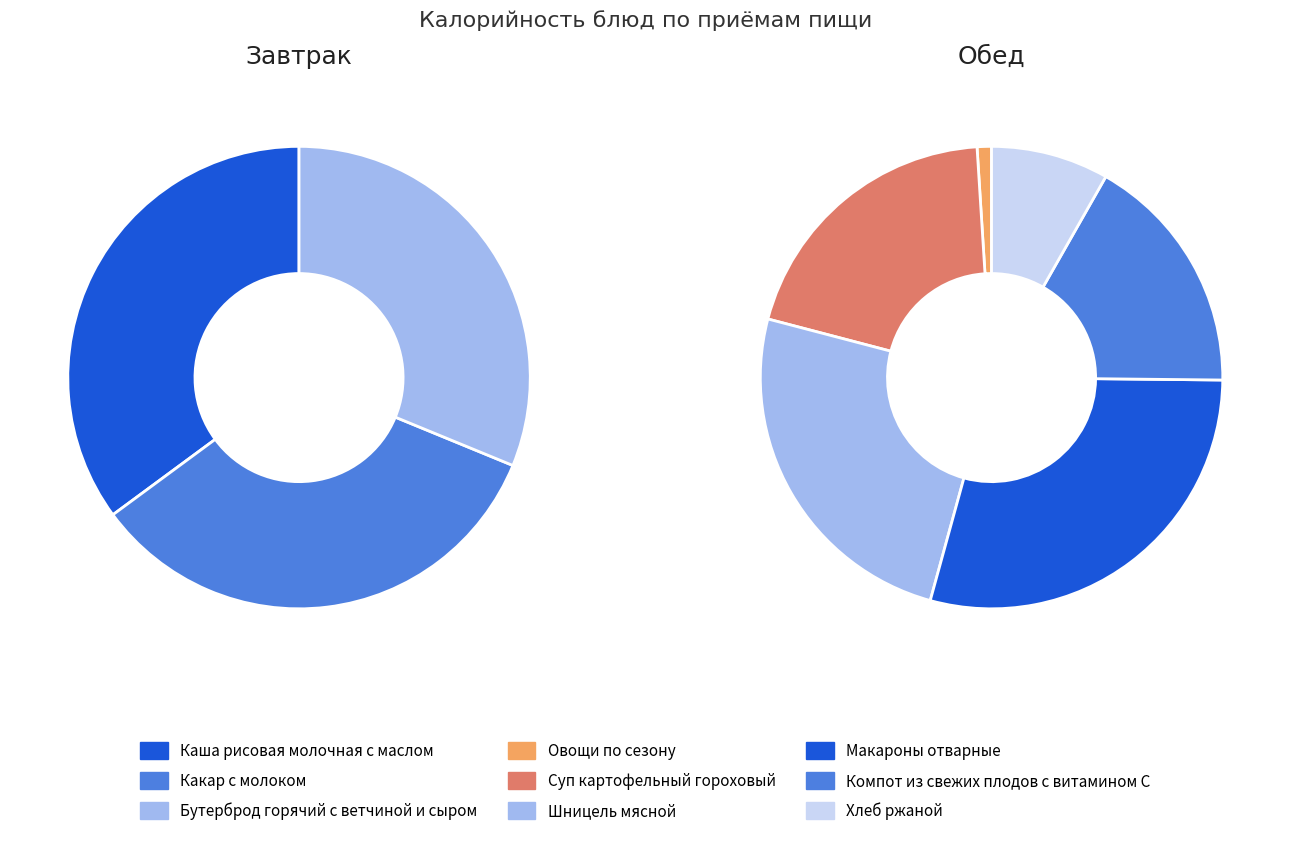

Between Компот из свежих плодов с витамином С and Хлеб ржаной, which is larger?

Компот из свежих плодов с витамином С